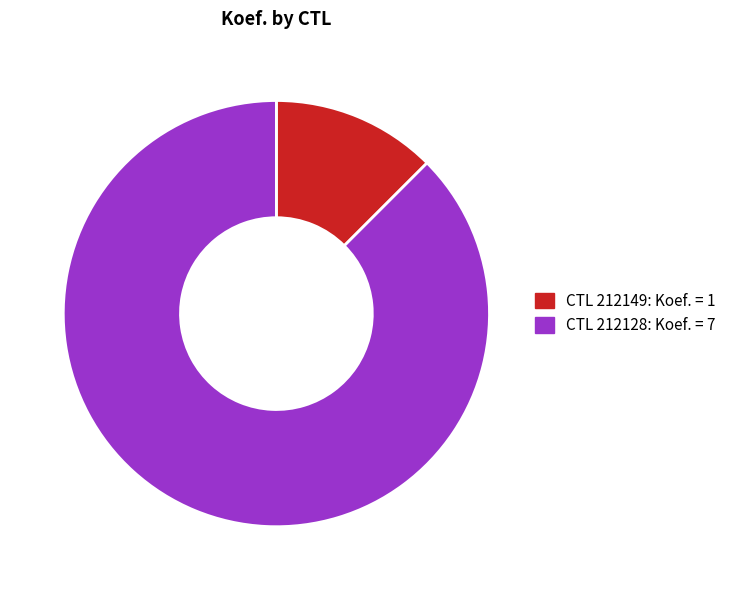

Does any single category account for the majority?

Yes